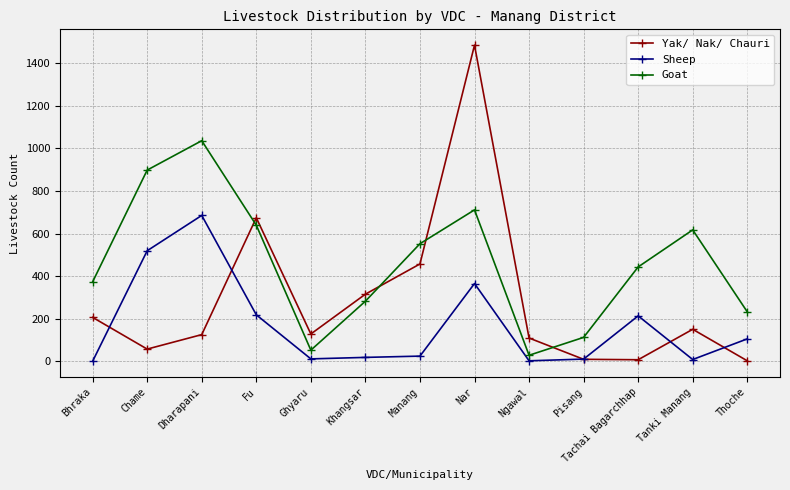

What is the greatest value displayed?

1485